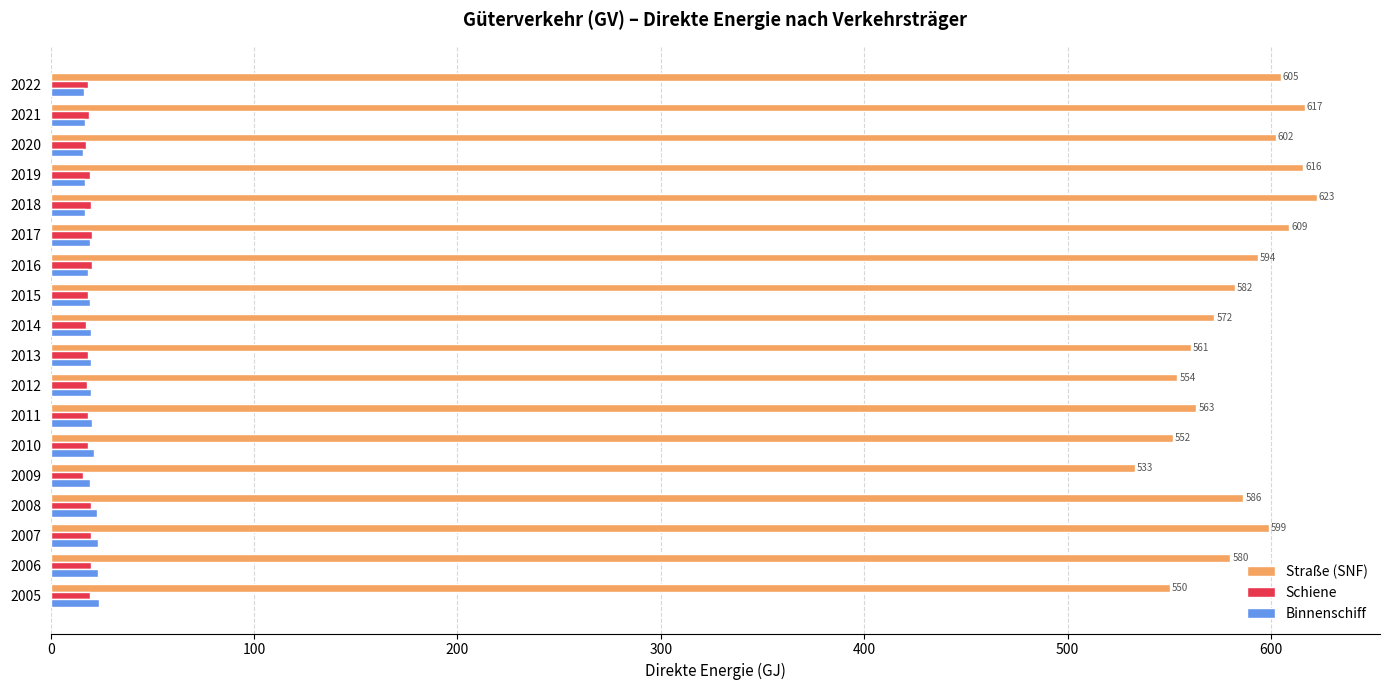

What is the difference between the maximum and minimum values in the Binnenschiff series?

7.8